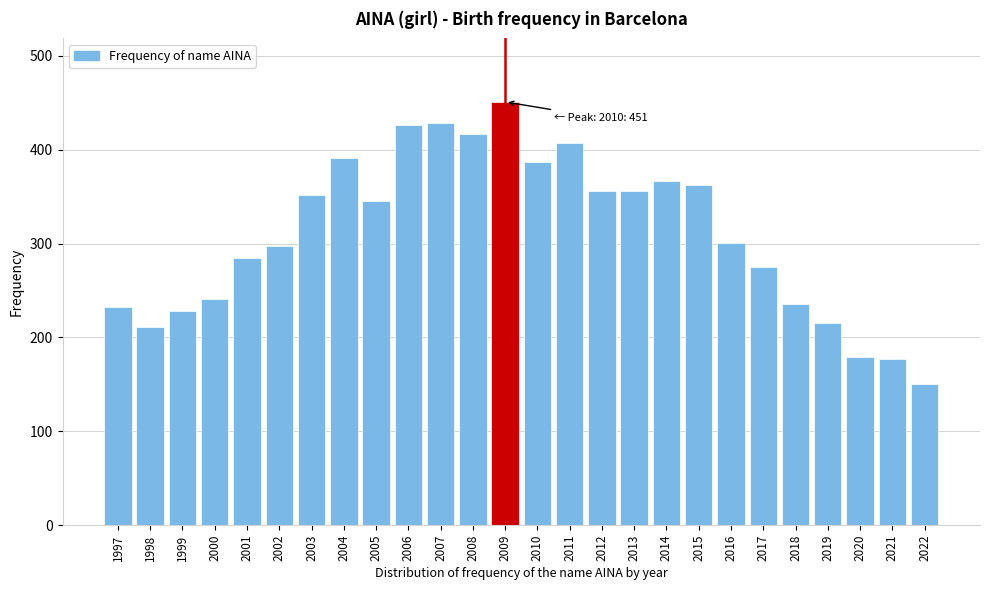

What is the sum of all values?

8074